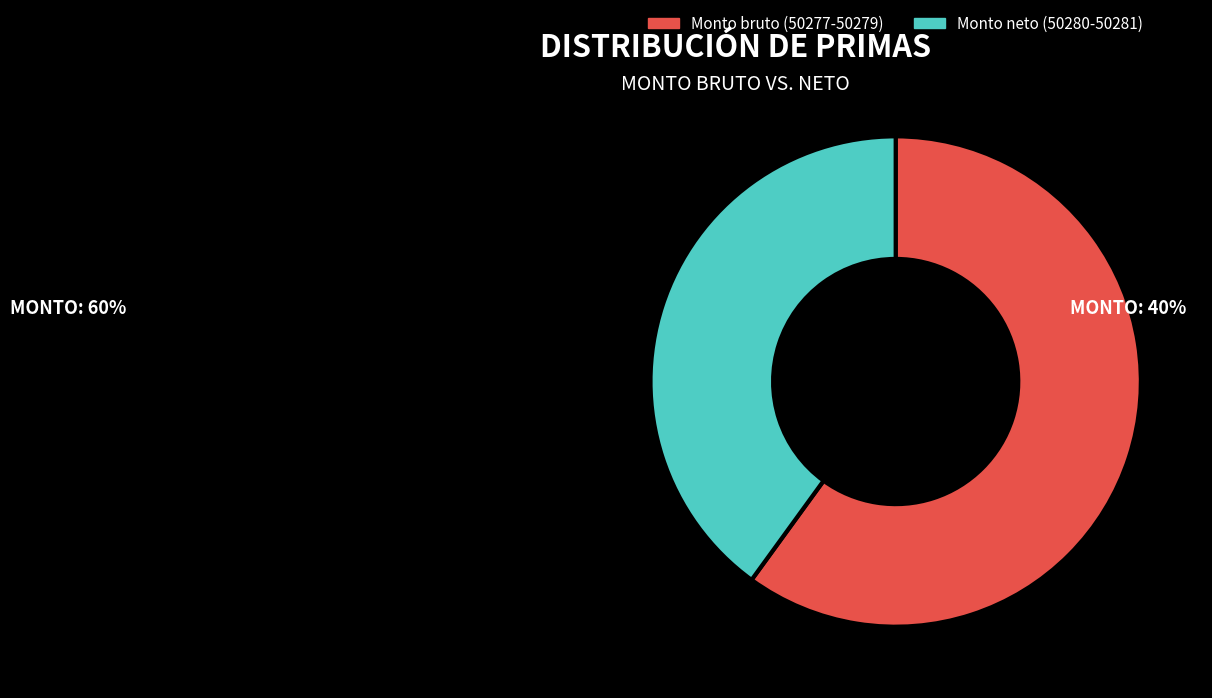

How many segments does this pie chart have?

2